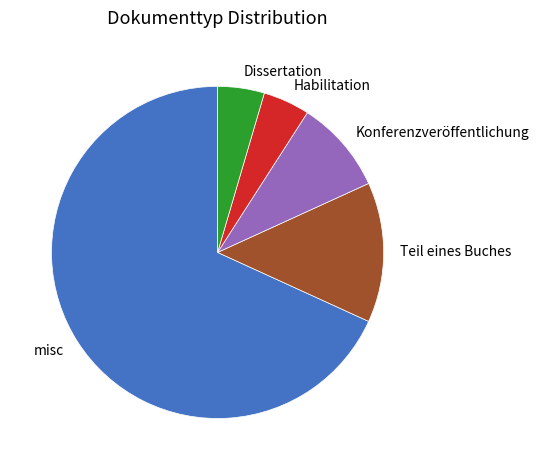

Is there a majority slice in this chart?

Yes